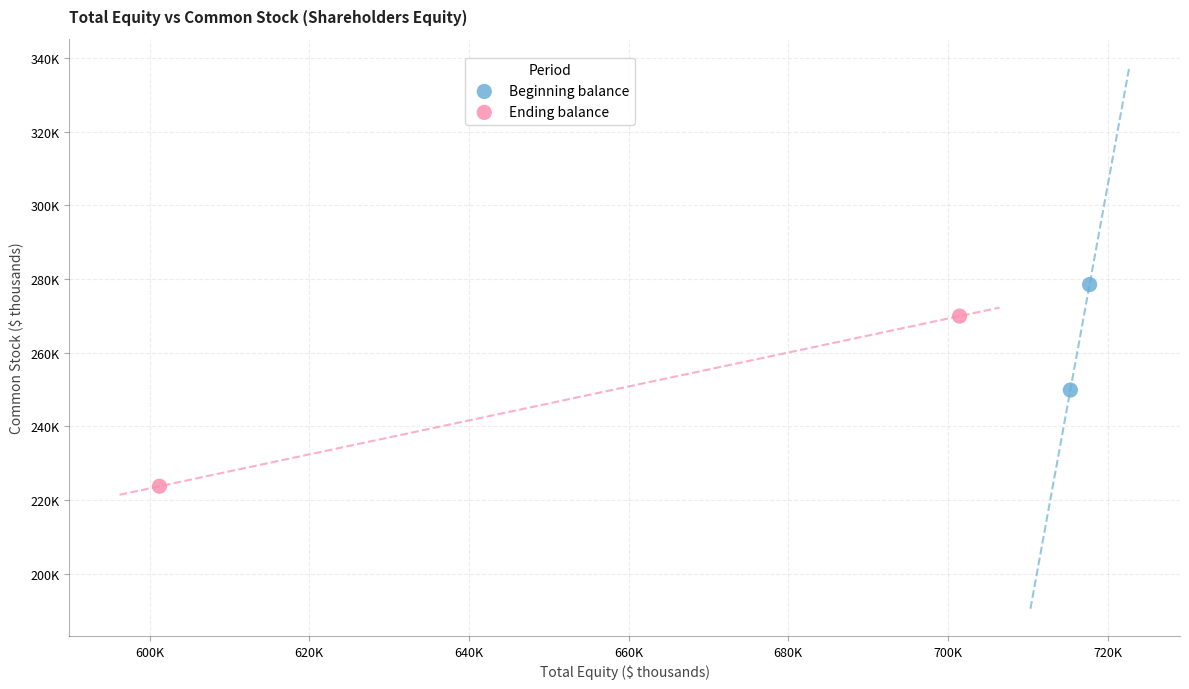

Which series contains the lowest Y value?

Ending balance